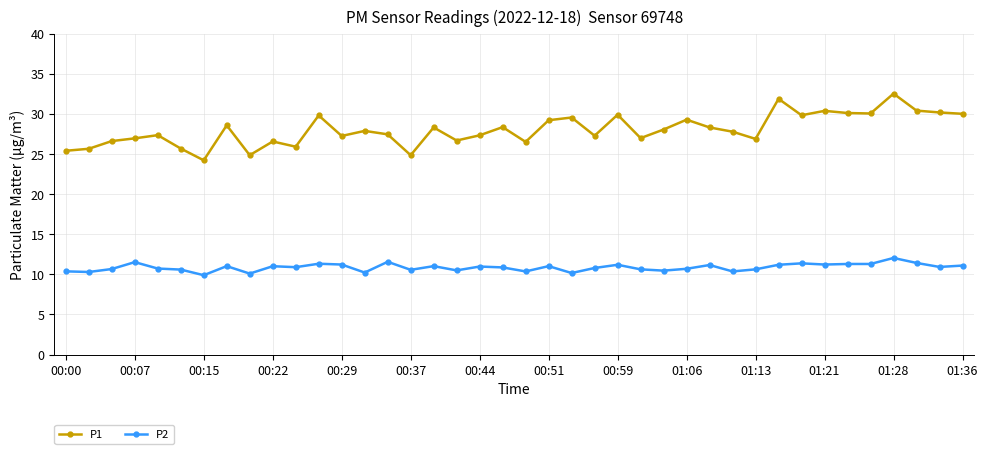

What are all the series names shown in the legend?

P1, P2